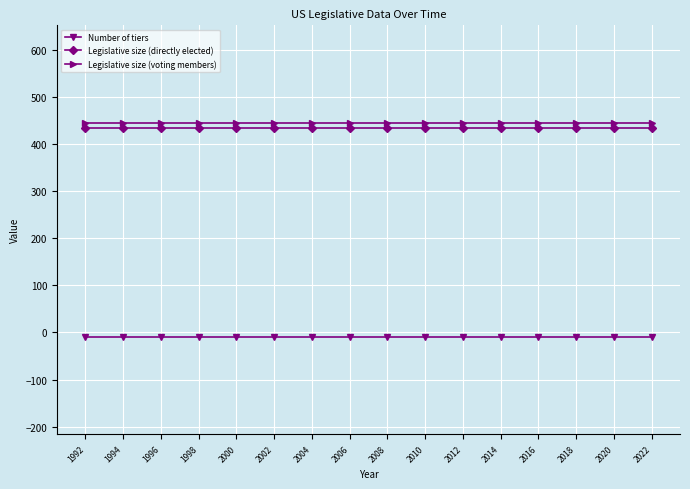

Is this an area chart (filled region under the line)?

No